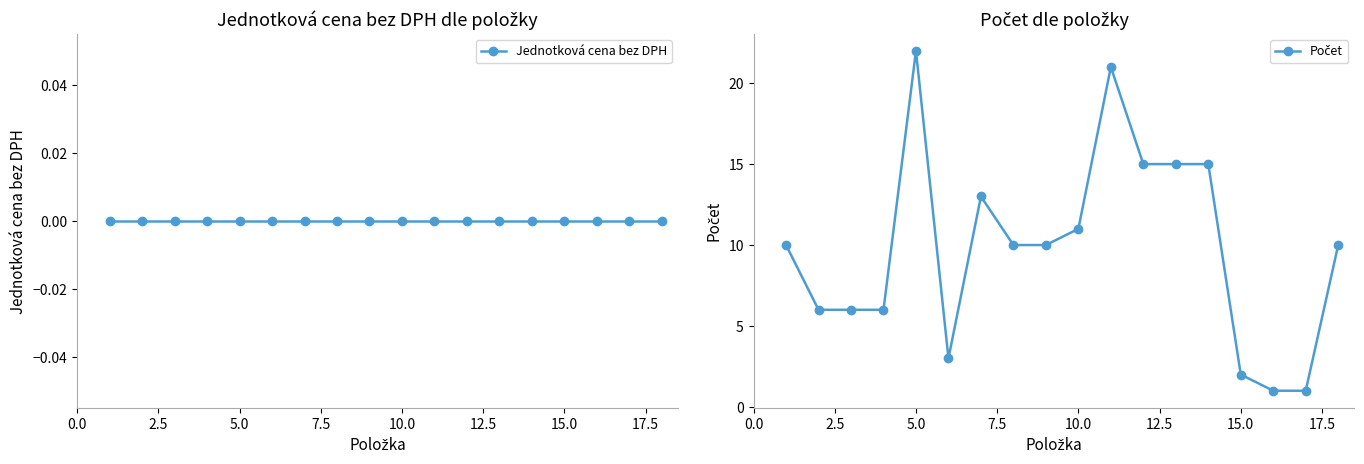

True or false: Jednotková cena bez DPH has a value of 0 at 7.5.

True